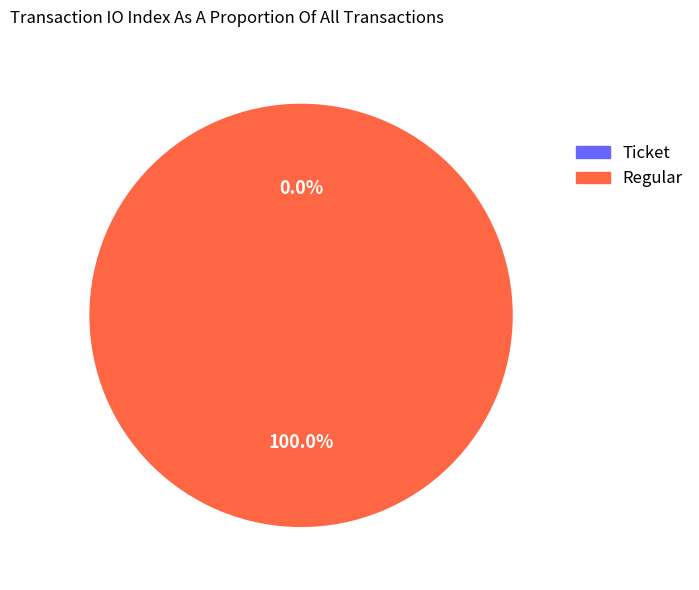

How many slices are in this pie chart?

2